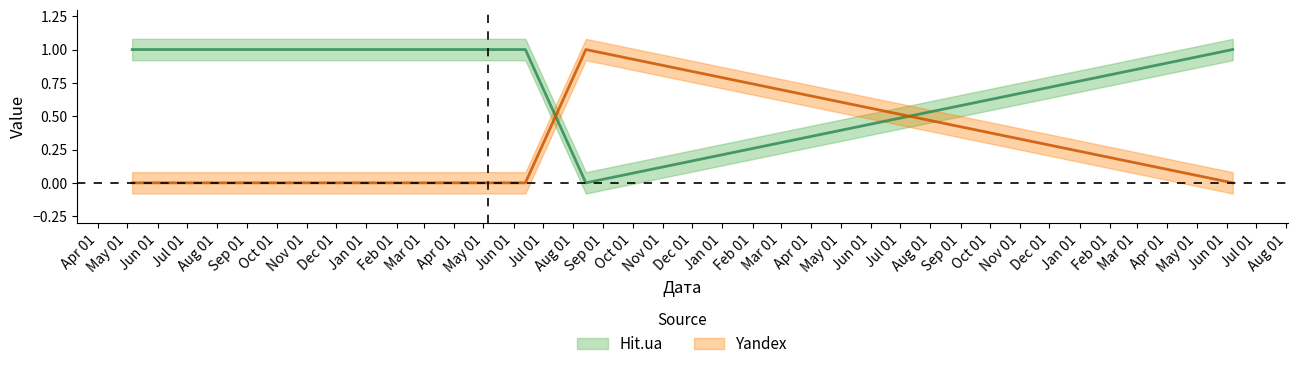

The value of Yandex at 2010-05-06 is 1. True or false?

False